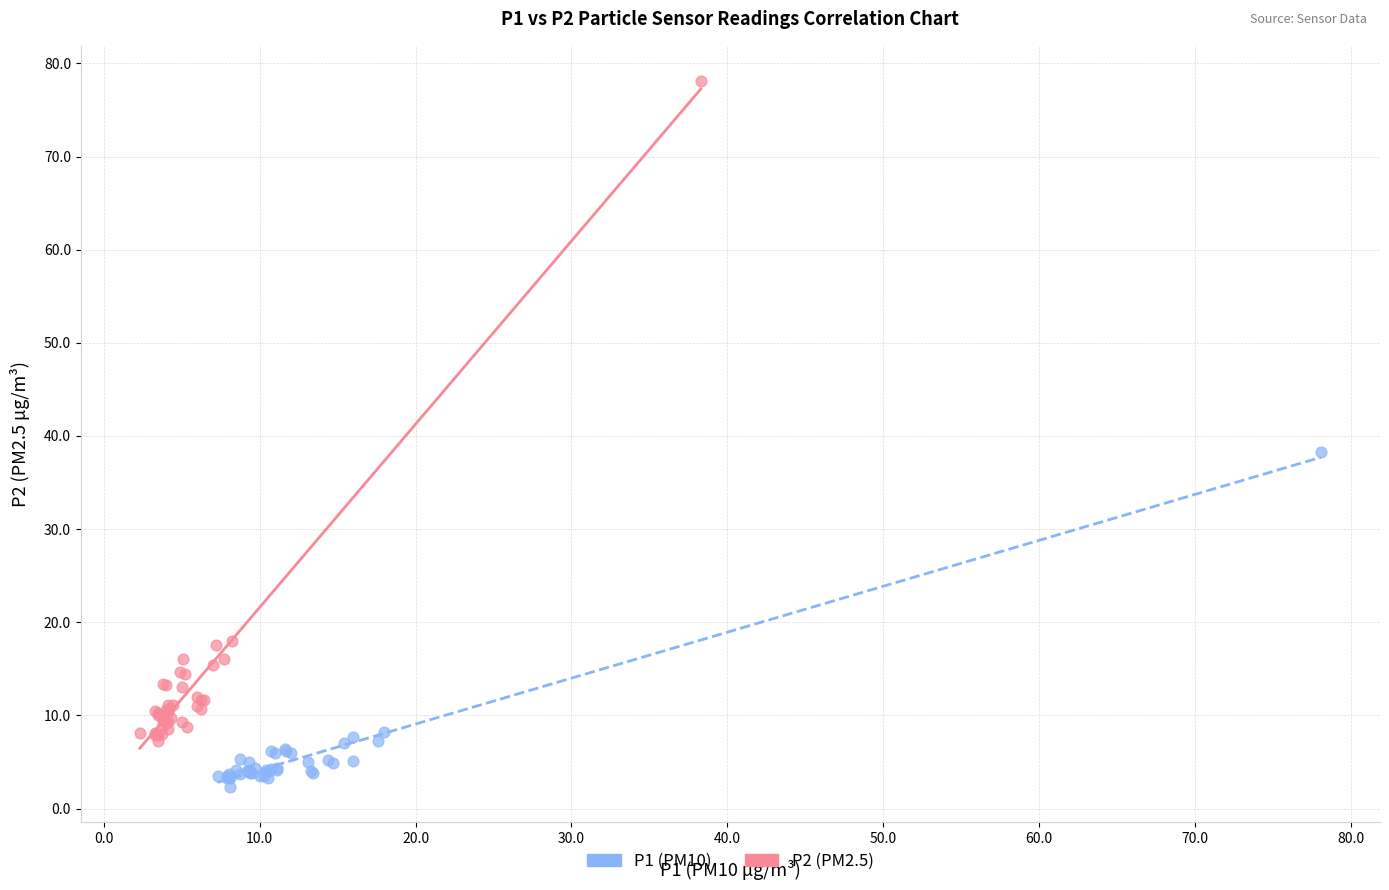

Which series reaches the minimum Y coordinate?

P1 (PM10)